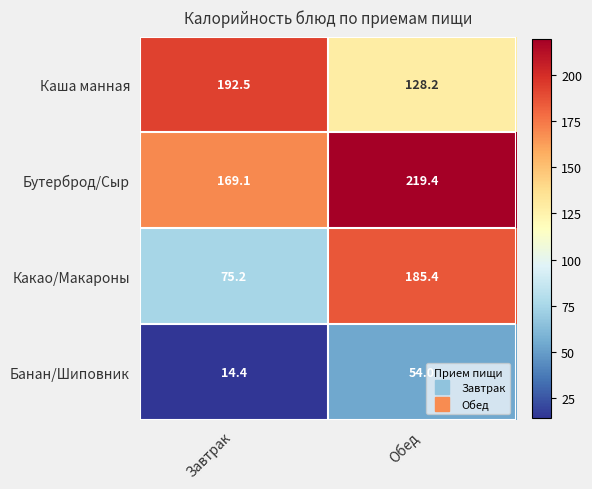

Rank the series by their average value, from highest to lowest.

Бутерброд/Сыр, Каша манная, Какао/Макароны, Банан/Шиповник